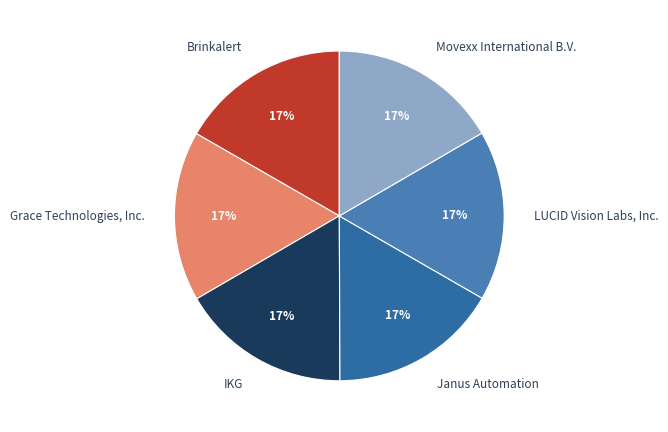

How many segments does this pie chart have?

6